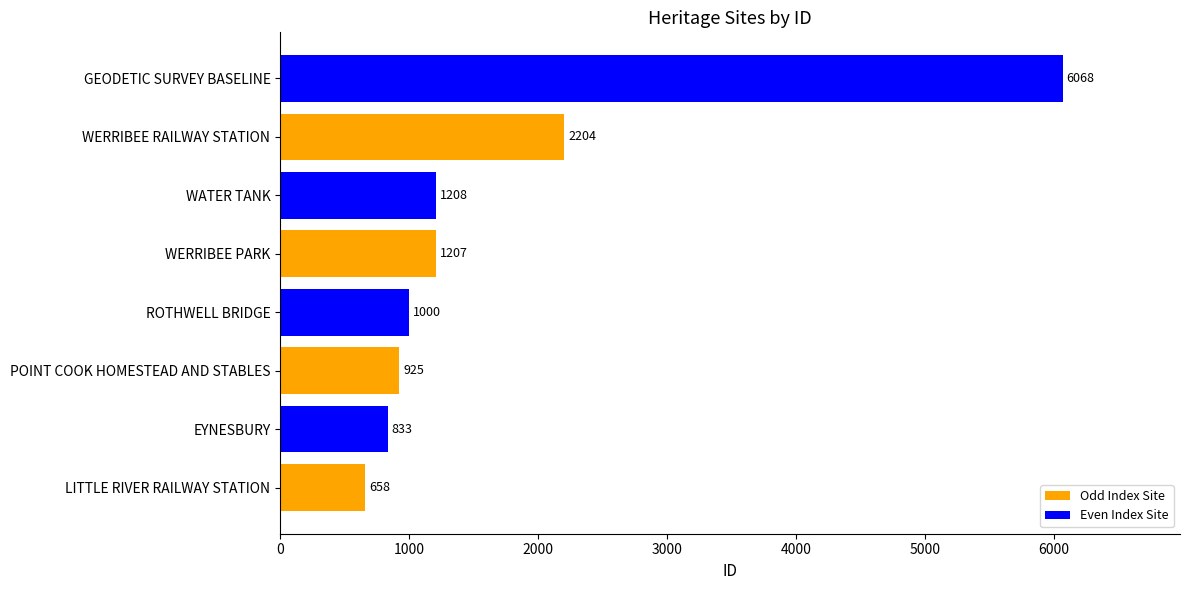

What is the ratio of the value at WATER TANK to the value at ROTHWELL BRIDGE?

1.2